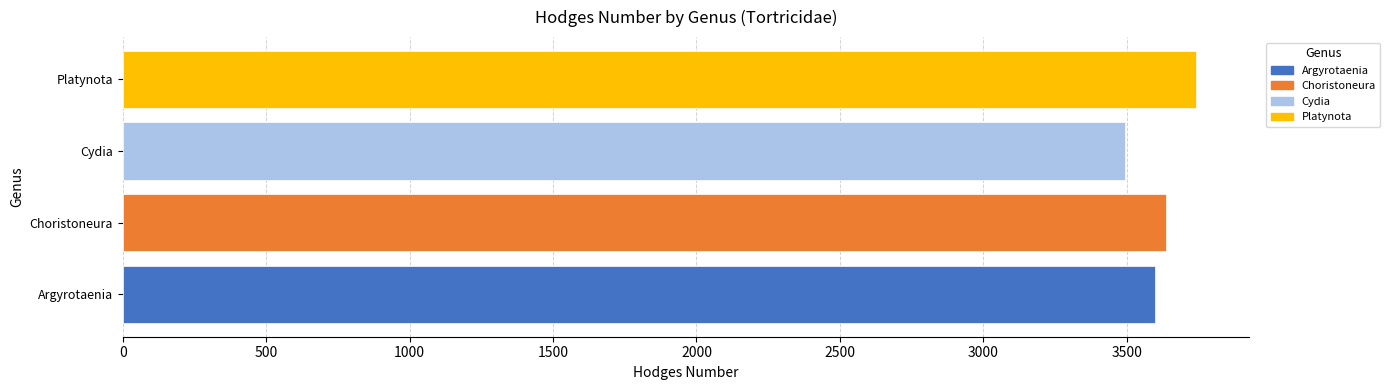

What is the maximum value shown in the chart?

3740